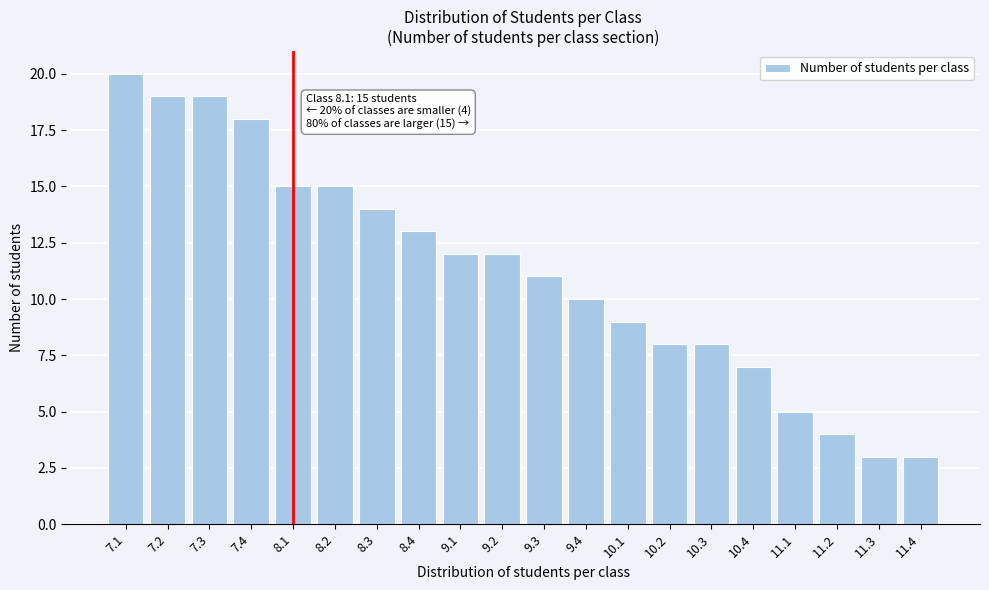

Reading left to right, extract all data points from this chart.

20	19	19	18	15	15	14	13	12	12	11	10	9	8	8	7	5	4	3	3